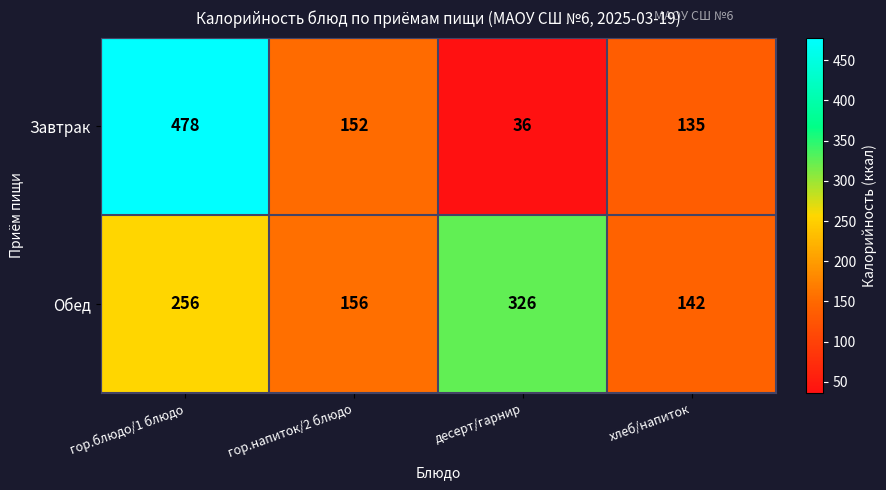

At which label is Обед closest to 234?

гор.блюдо/1 блюдо